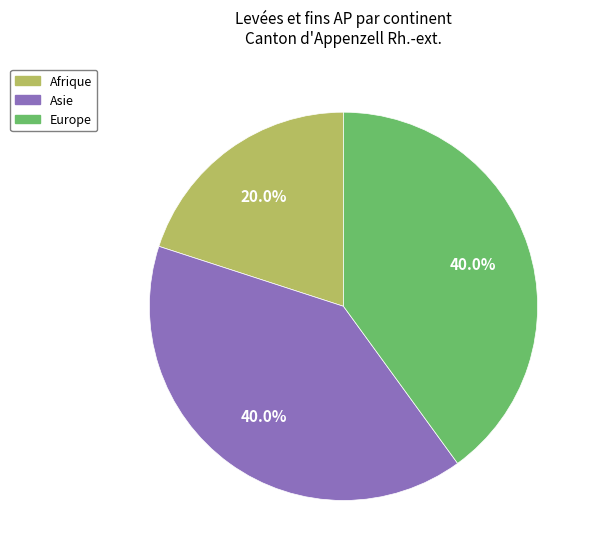

Is there a majority slice in this chart?

No